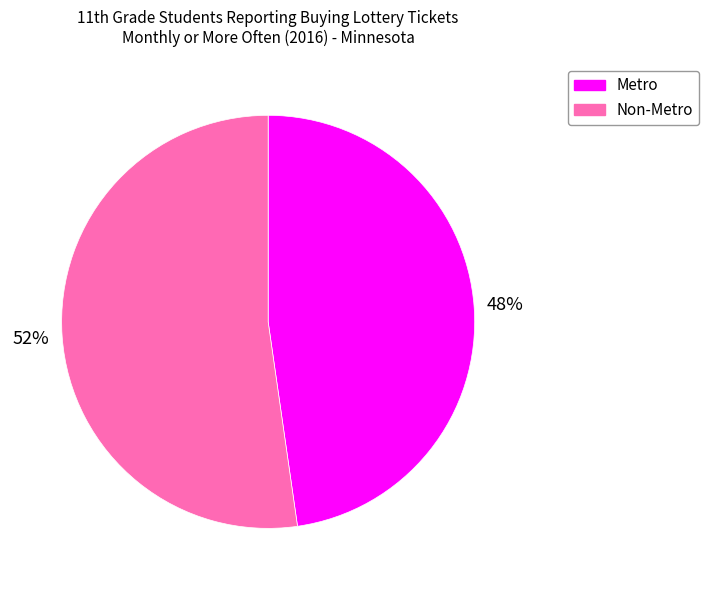

What percentage is the Metro slice, to the nearest percent?

48%